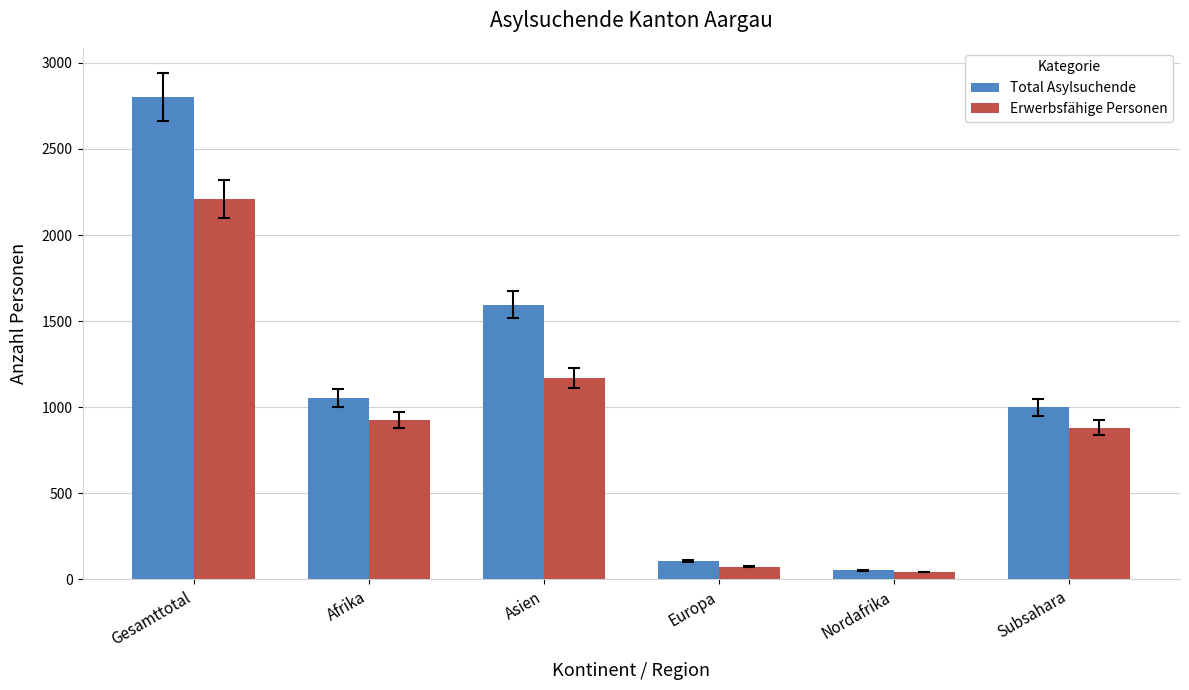

Rank the categories by Total Asylsuchende value from highest to lowest.

Gesamttotal, Asien, Afrika, Subsahara, Europa, Nordafrika